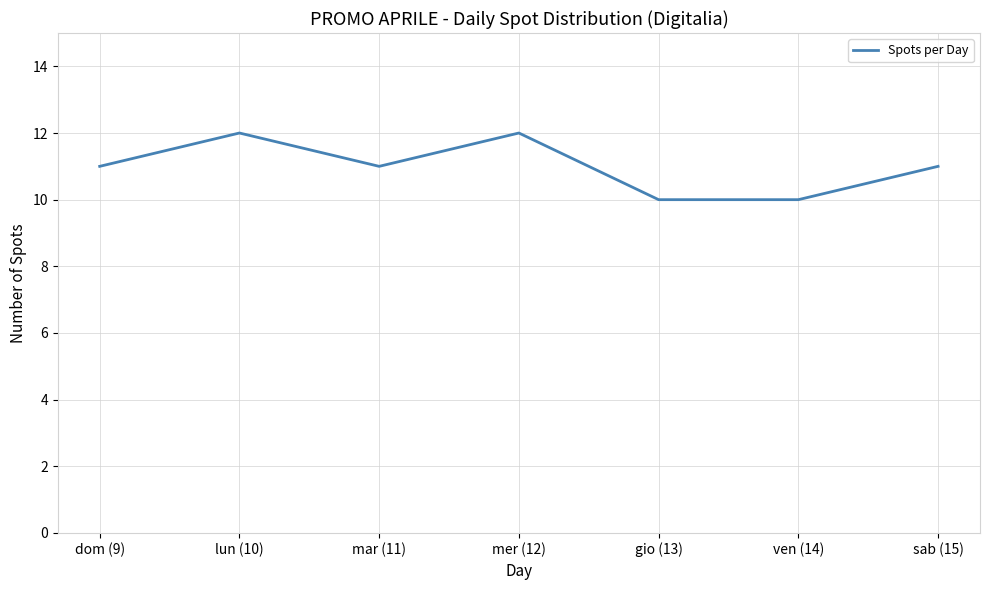

What is the change in value from gio (13) to sab (15)?

+1